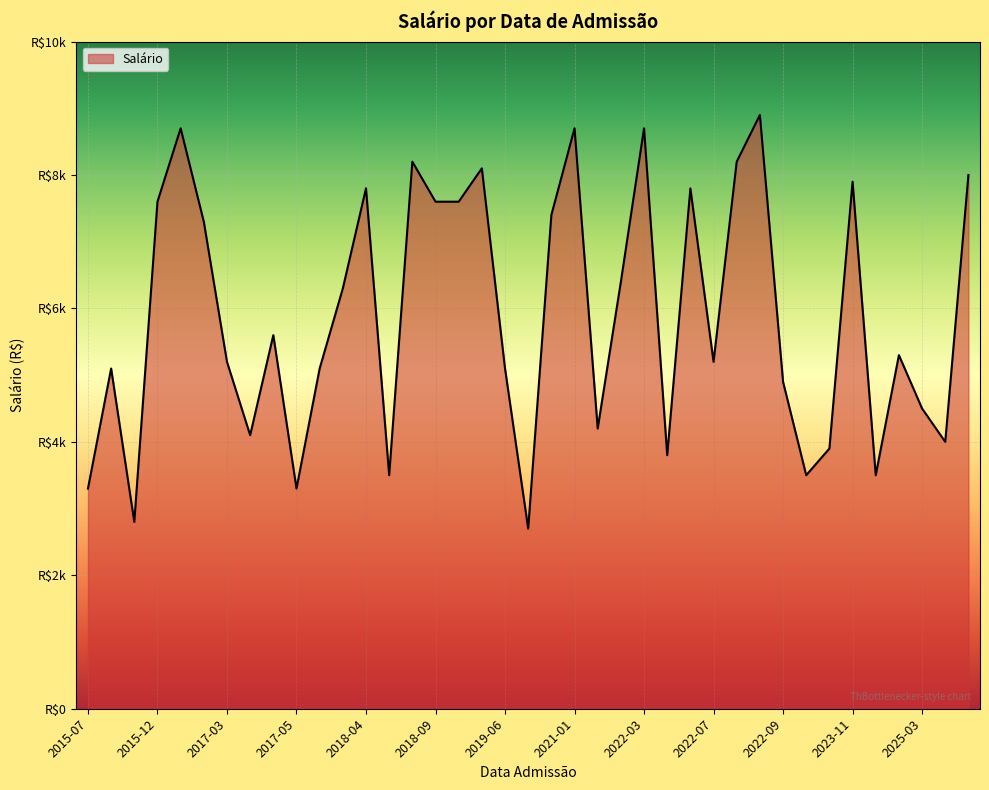

Does the chart display data point markers on the line(s)?

No